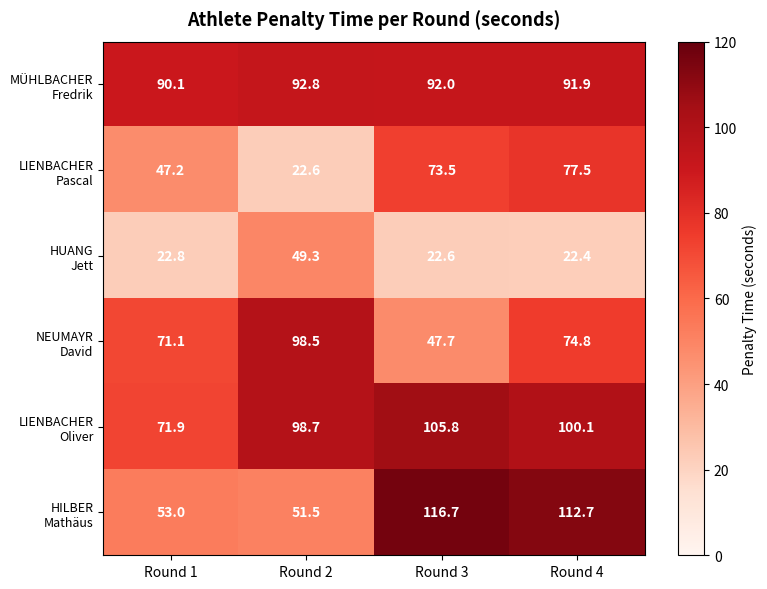

What is the greatest value displayed?

116.7